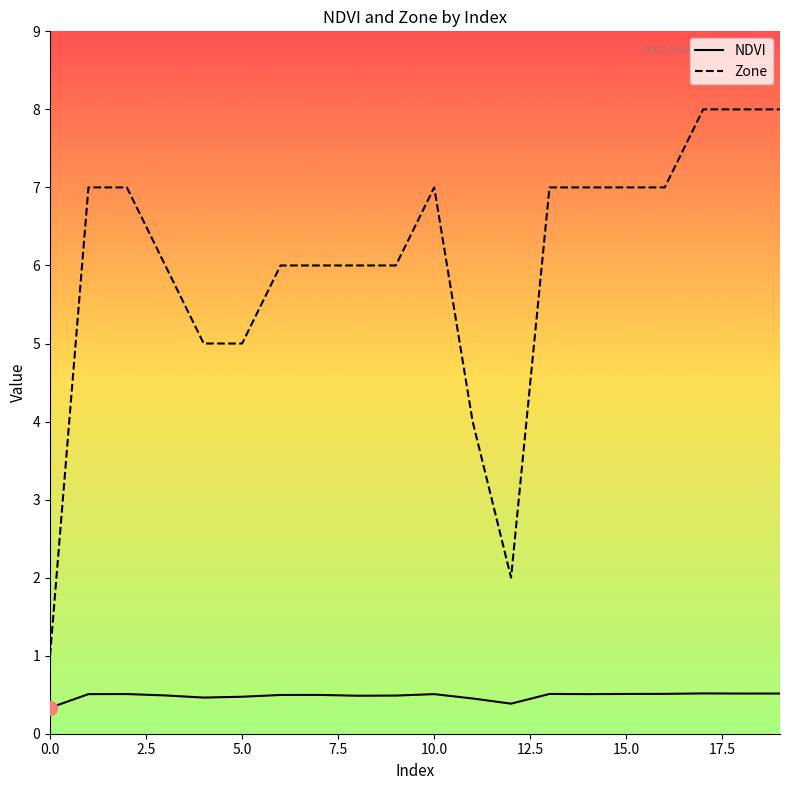

What are all the series names shown in the legend?

NDVI, Zone